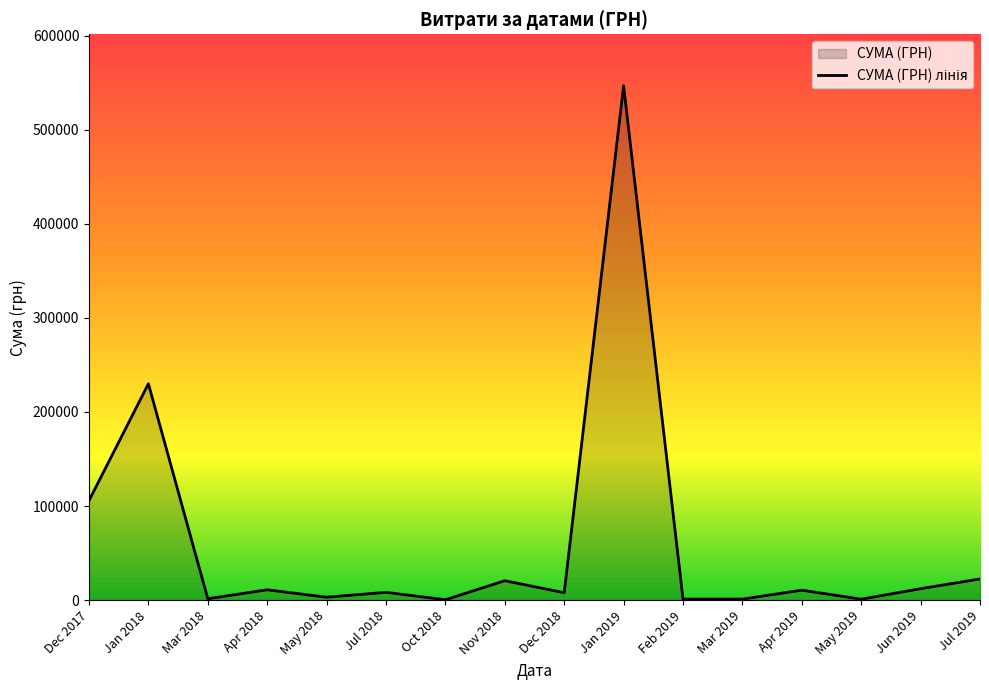

Reading left to right, what are all the values shown in this chart?

Dec 2017=105800.0	Jan 2018=230009.3	Mar 2018=1432.4	Apr 2018=10964.7	May 2018=3068.0	Jul 2018=8245.0	Oct 2018=360.0	Nov 2018=20625.0	Dec 2018=7870.0	Jan 2019=546929.7	Feb 2019=1051.9	Mar 2019=1066.0	Apr 2019=10543.9	May 2019=957.0	Jun 2019=12135.0	Jul 2019=22478.9